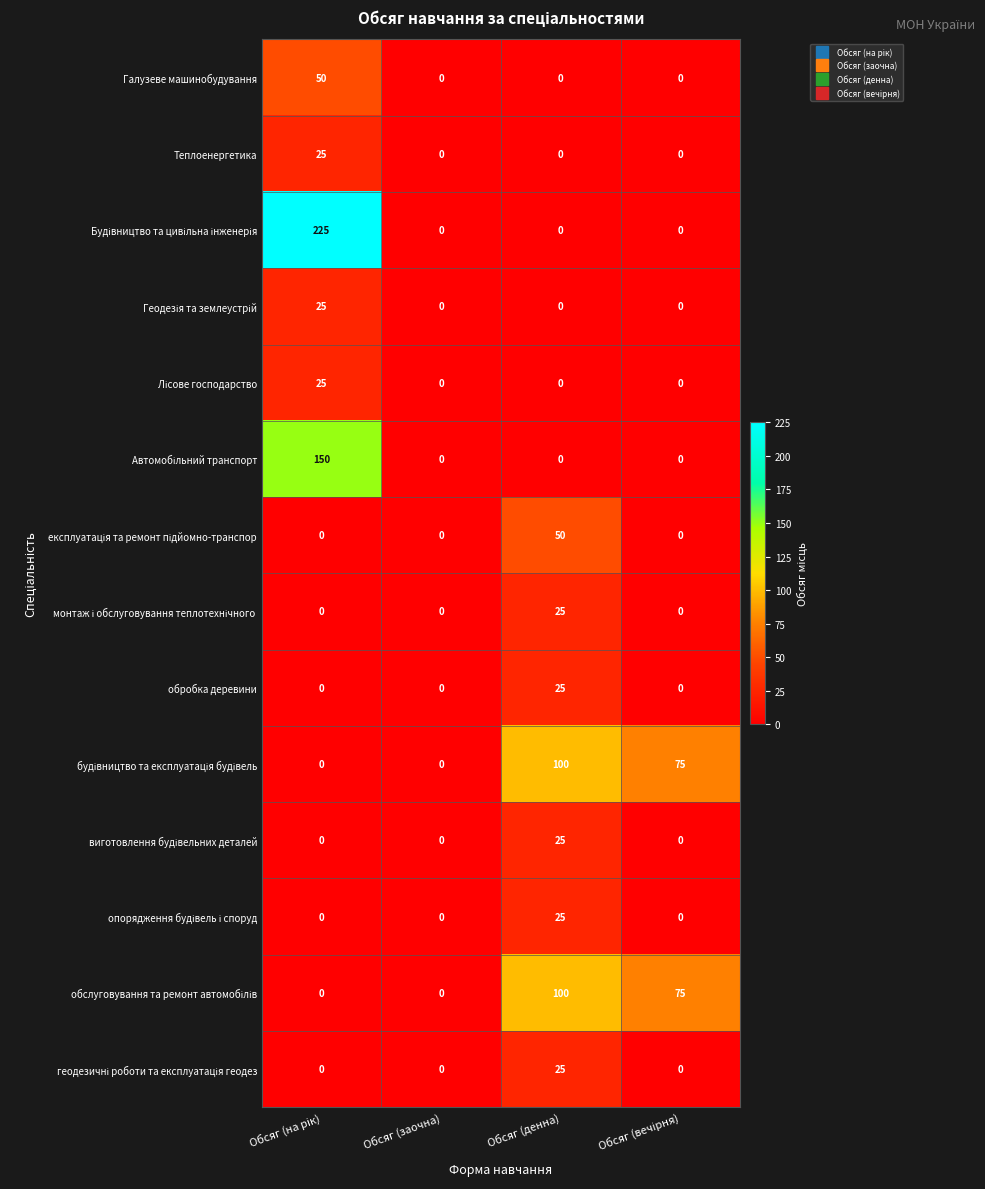

What is the spread (max minus min) of values at Обсяг (денна)?

100